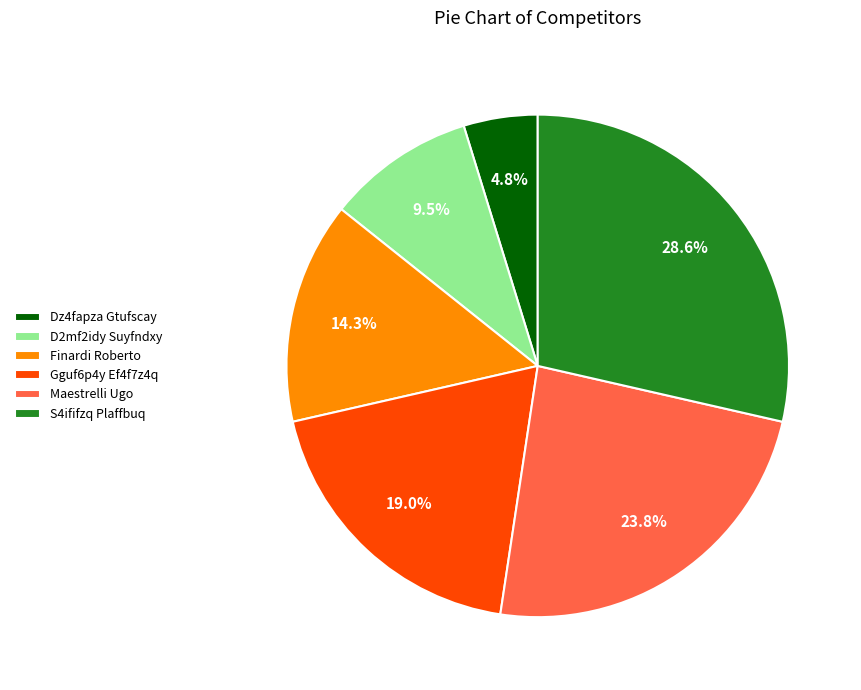

Is it true that Finardi Roberto is 14% of the pie?

True